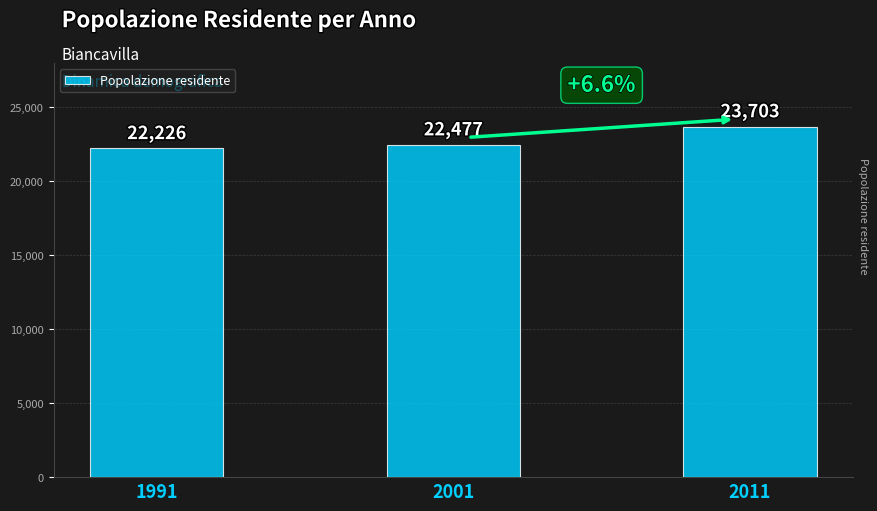

How many data points are less than 22477?

1